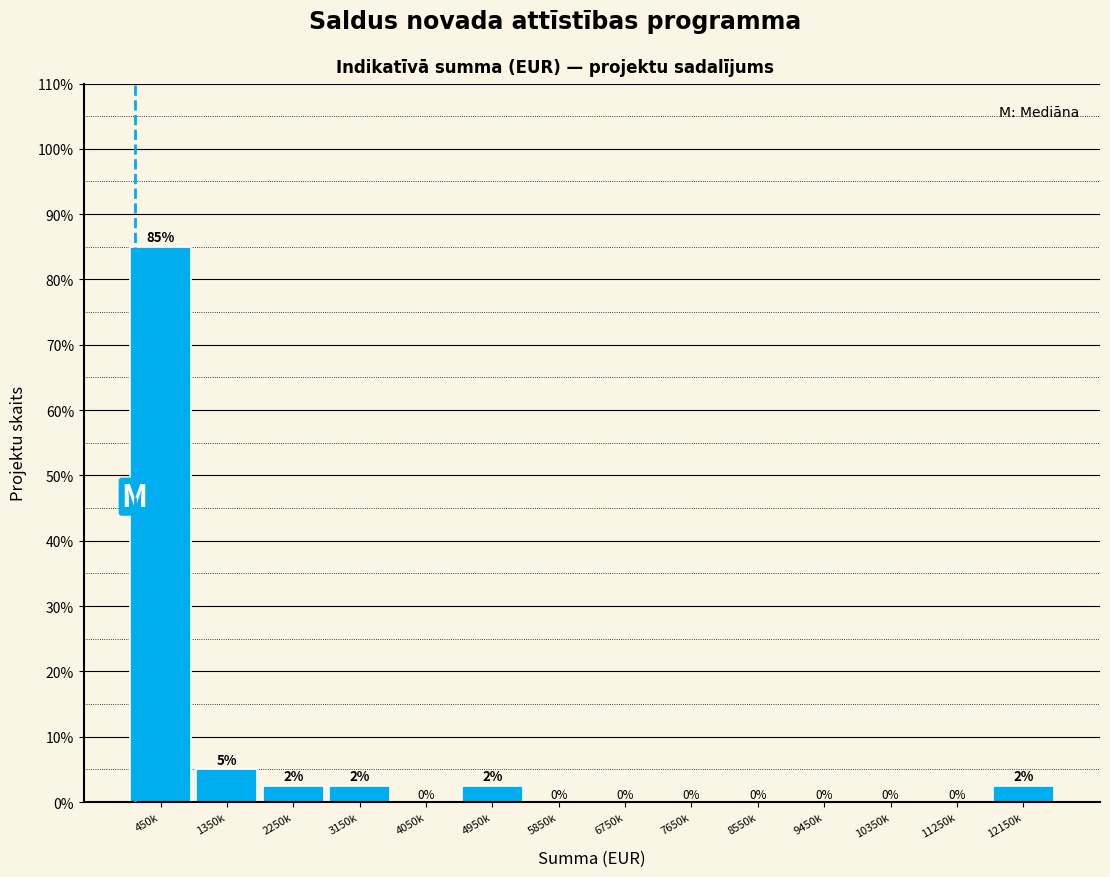

True or false: the data shows 0.0 at 7650k.

True